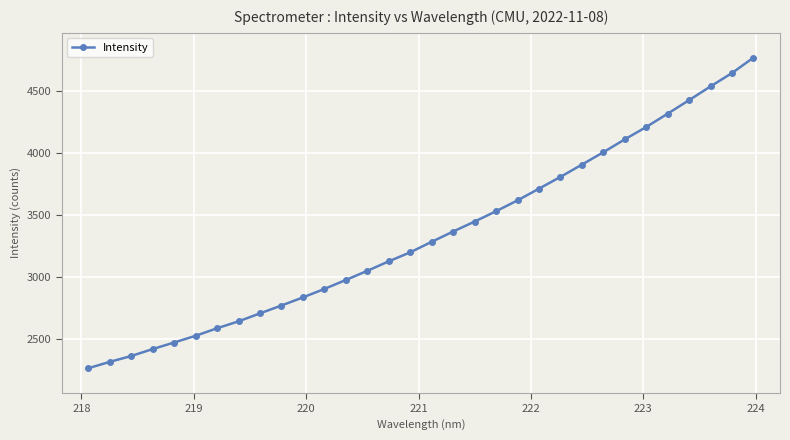

What is the sum of all values?

106740.0